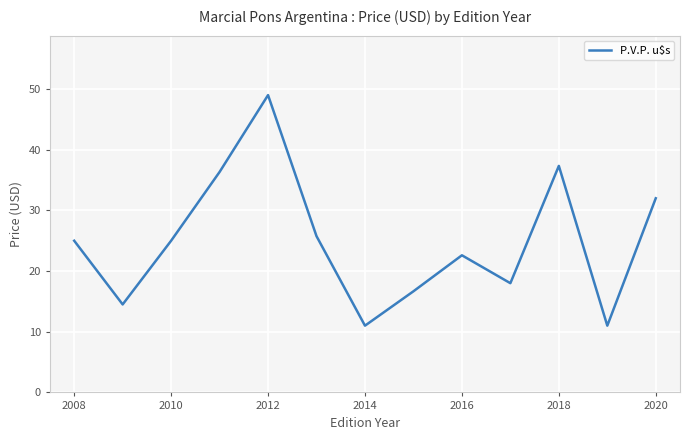

What is the minimum value shown in the chart?

11.0